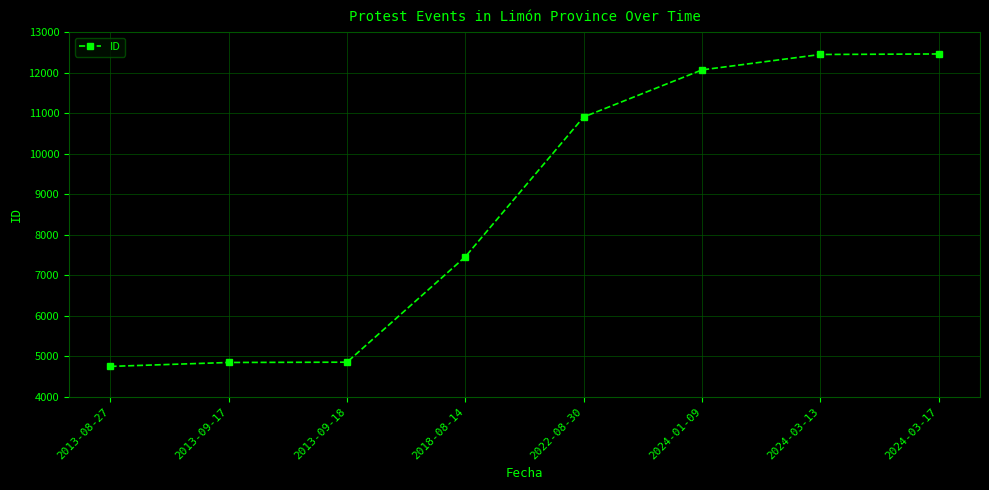

What position from the left is 2013-08-27?

1